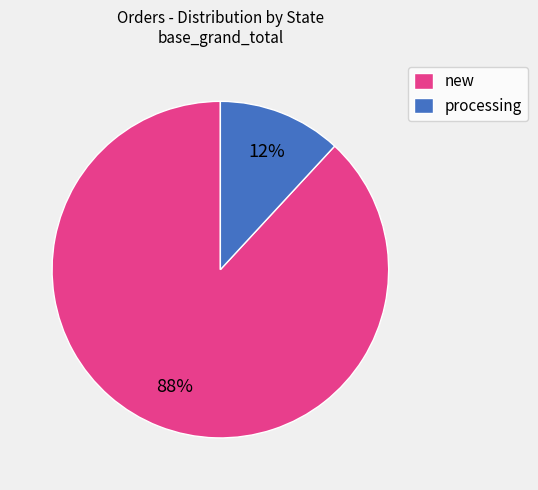

Count the number of slices in the pie.

2